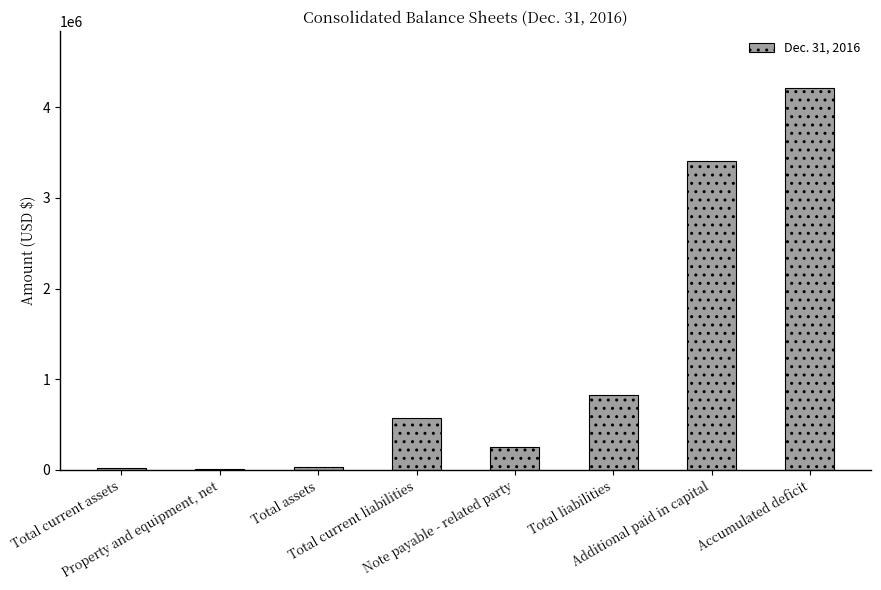

What is the greatest value displayed?

4210117